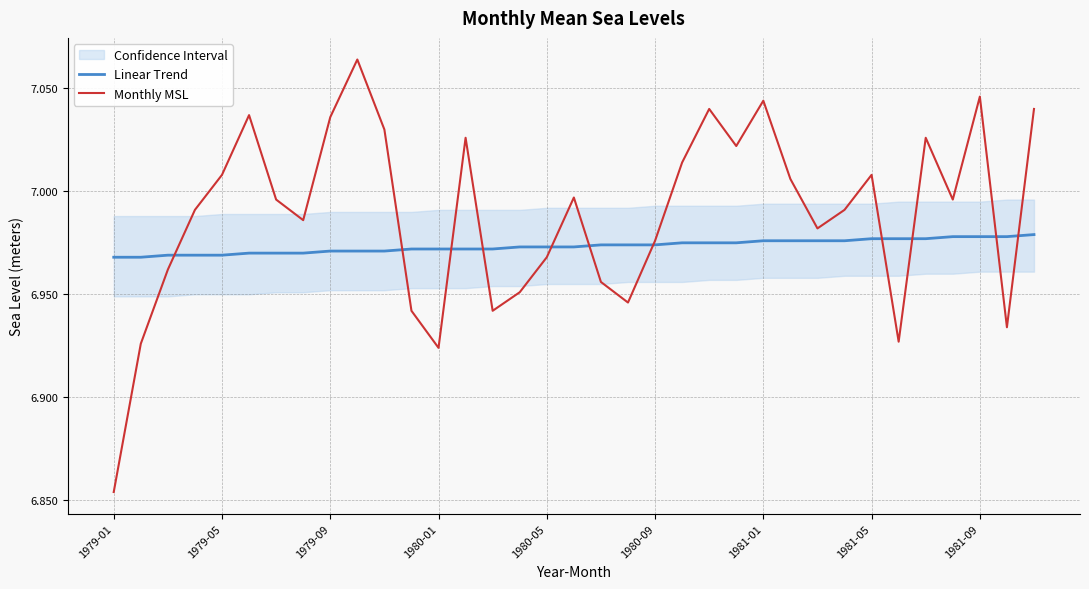

True or false: Monthly MSL and Linear Trend intersect in this chart.

True